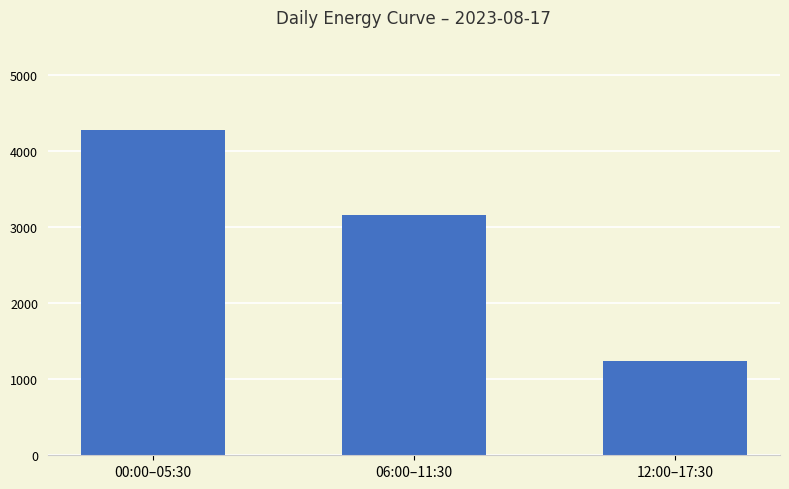

At which category is the sum across all series the highest?

00:00